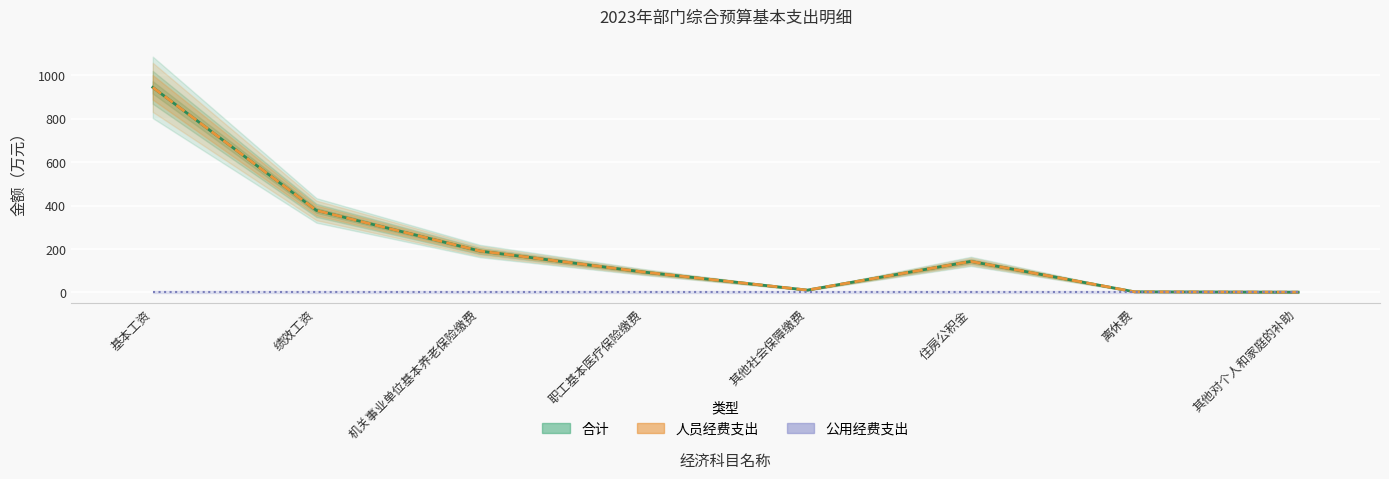

How many interior local peaks does the 人员经费支出 series have?

1